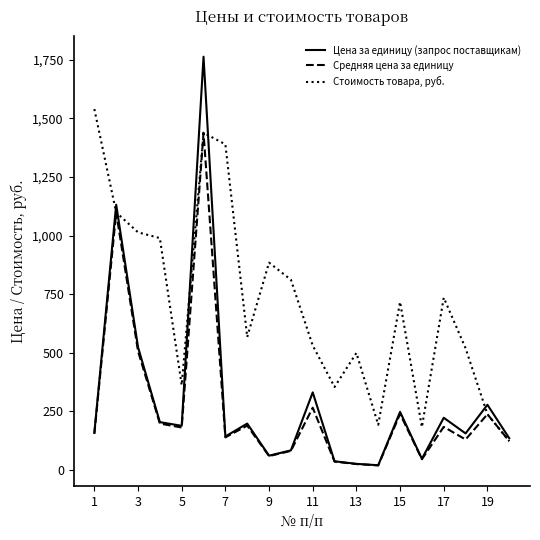

What is the average value of the Стоимость товара, руб. series?

709.4